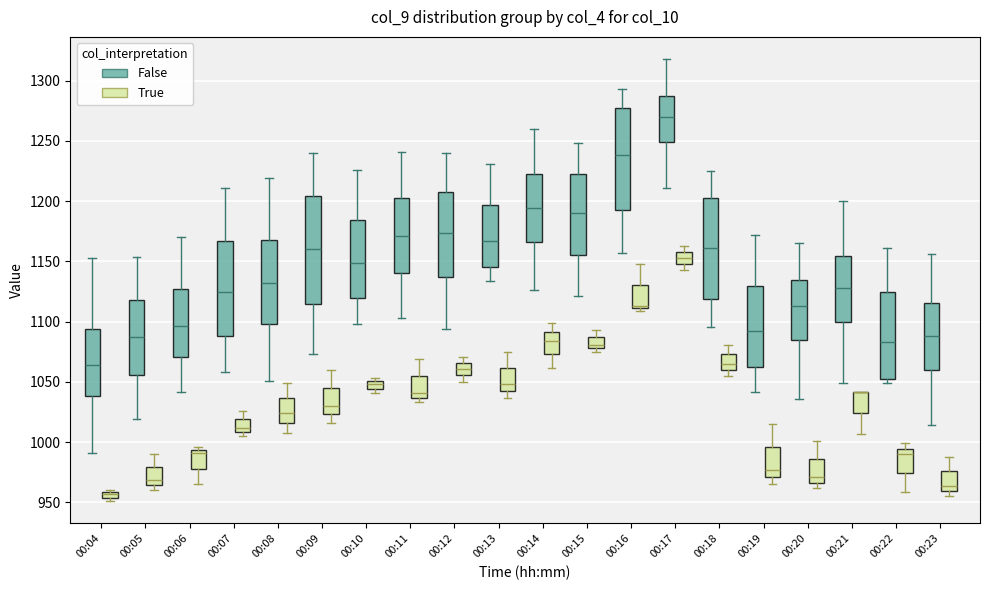

Where does the upper whisker of the box for 00:14 (True) end on the y-axis? The values are not printed on the chart, so give them approximately, as read against the axis.

1100